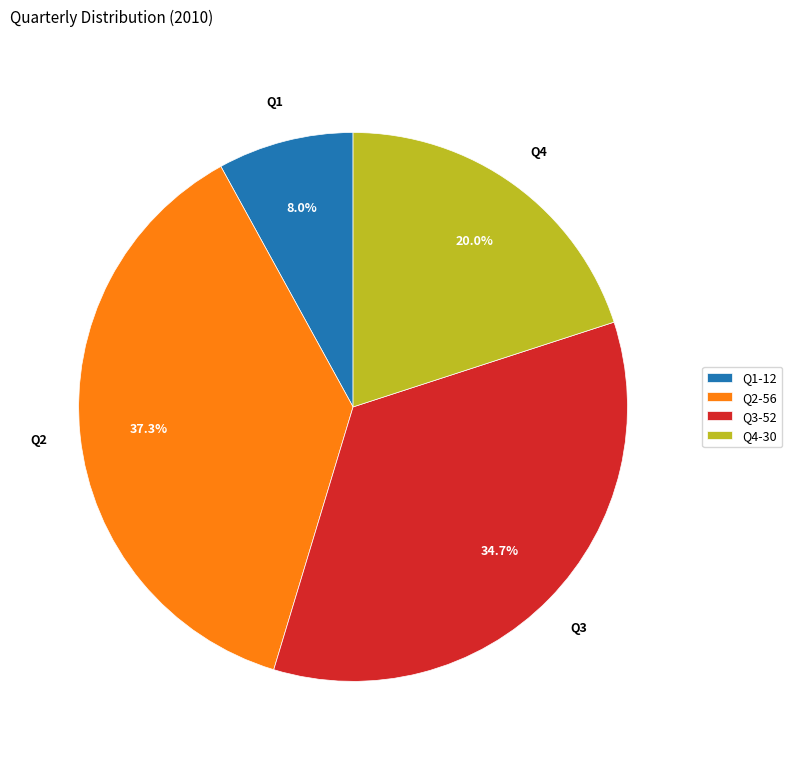

To the nearest percent, what is the combined percentage of Q2 and Q3?

72%